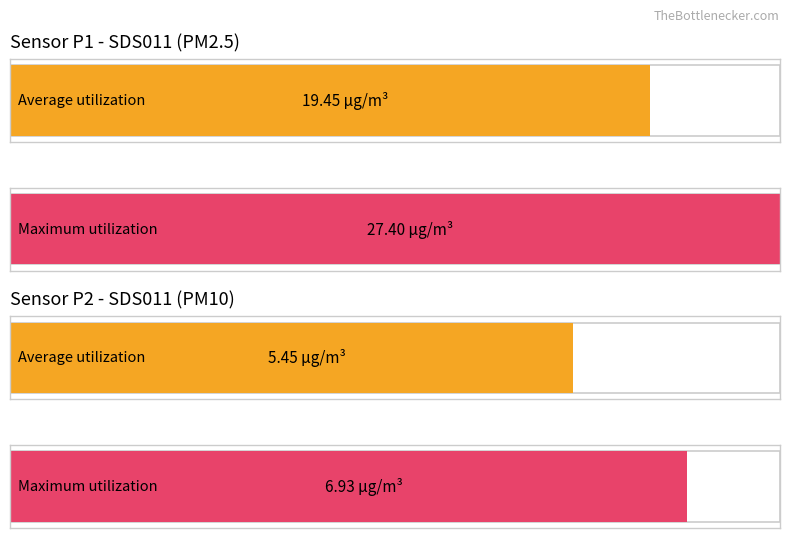

Which series has the largest total across all categories?

Maximum utilization